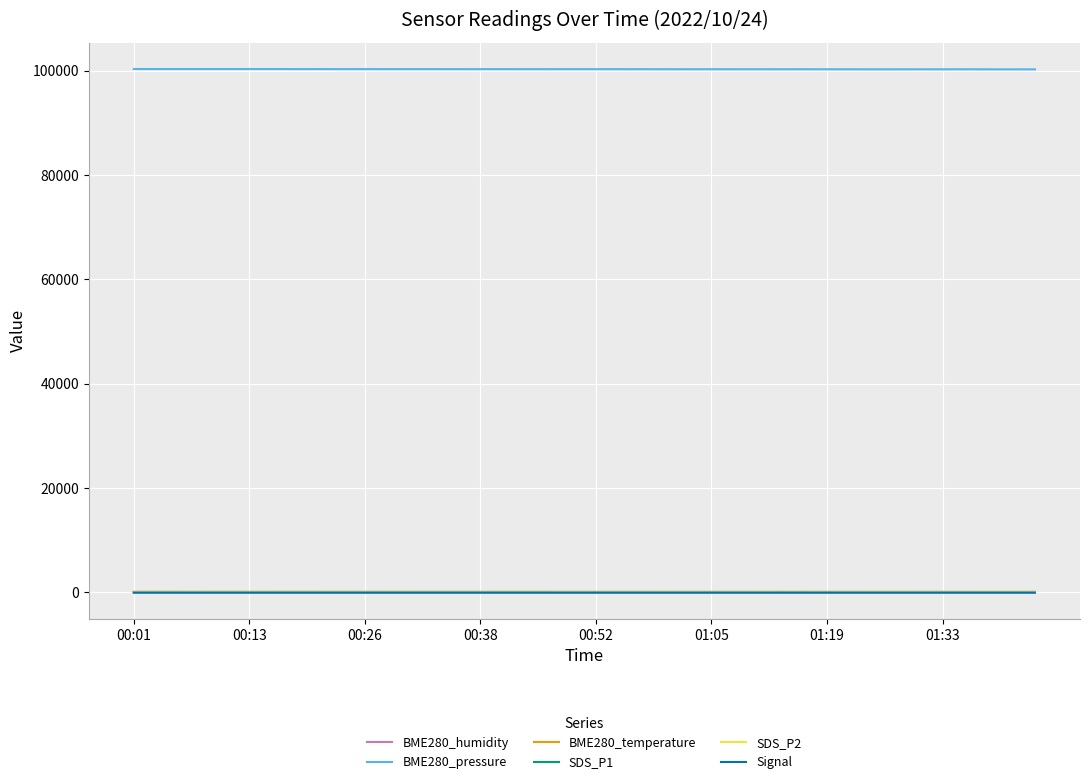

What is the lowest value of the BME280_pressure series?

100293.2